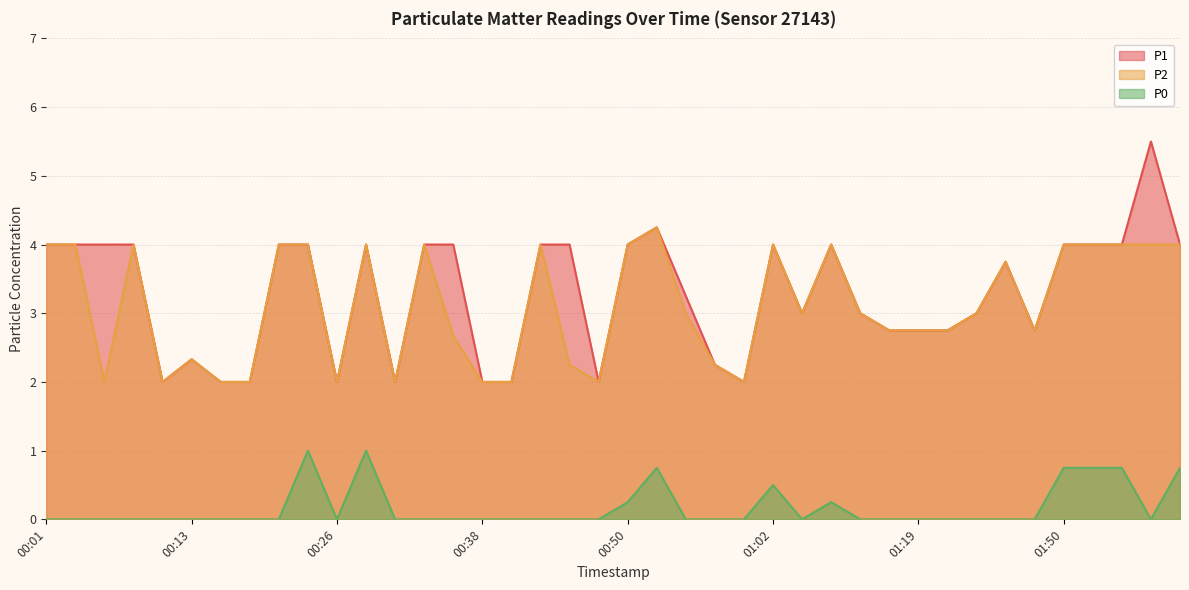

Reading left to right, transcribe all the data shown in this chart.

P1: 4.0	4.0	4.0	4.0	2.0	2.3	2.0	2.0	4.0	4.0	2.0	4.0	2.0	4.0	4.0	2.0	2.0	4.0	4.0	2.0	4.0	4.2	3.2	2.2	2.0	4.0	3.0	4.0	3.0	2.8	2.8	2.8	3.0	3.8	2.8	4.0	4.0	4.0	5.5	4.0
P2: 4.0	4.0	2.0	4.0	2.0	2.3	2.0	2.0	4.0	4.0	2.0	4.0	2.0	4.0	2.7	2.0	2.0	4.0	2.2	2.0	4.0	4.2	3.0	2.2	2.0	4.0	3.0	4.0	3.0	2.8	2.8	2.8	3.0	3.8	2.8	4.0	4.0	4.0	4.0	4.0
P0: 0.0	0.0	0.0	0.0	0.0	0.0	0.0	0.0	0.0	1.0	0.0	1.0	0.0	0.0	0.0	0.0	0.0	0.0	0.0	0.0	0.2	0.8	0.0	0.0	0.0	0.5	0.0	0.2	0.0	0.0	0.0	0.0	0.0	0.0	0.0	0.8	0.8	0.8	0.0	0.8